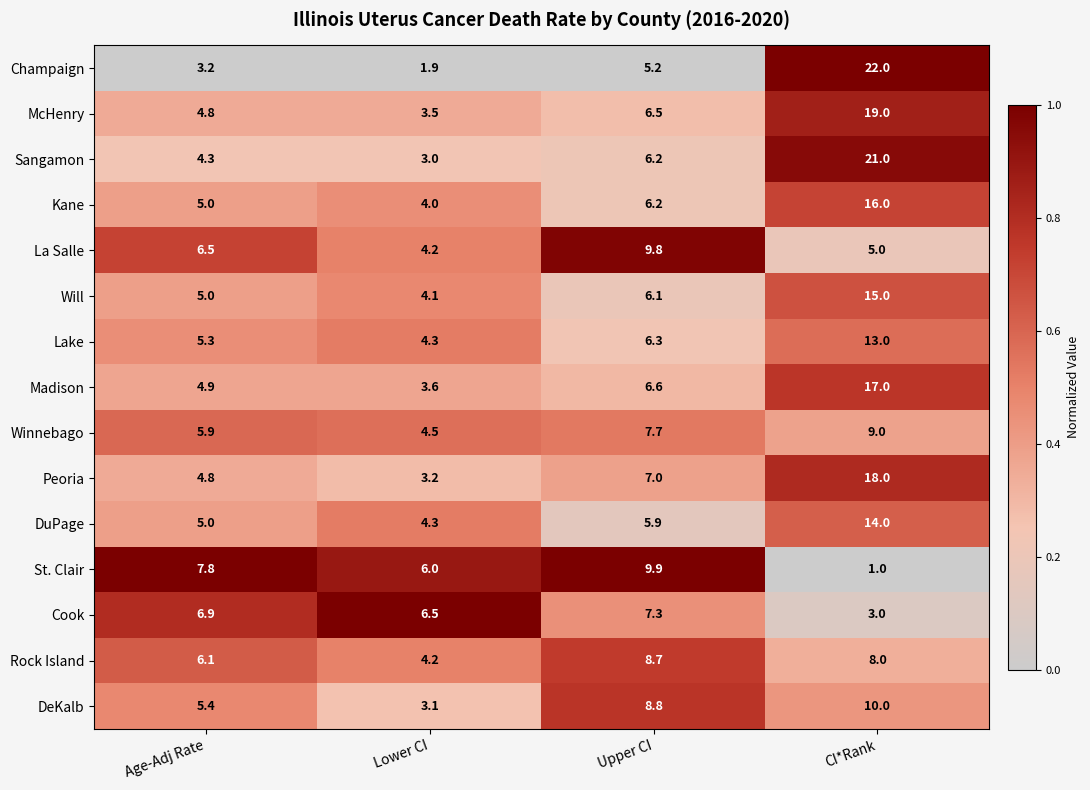

Where does the Sangamon series first go above 6?

Upper CI